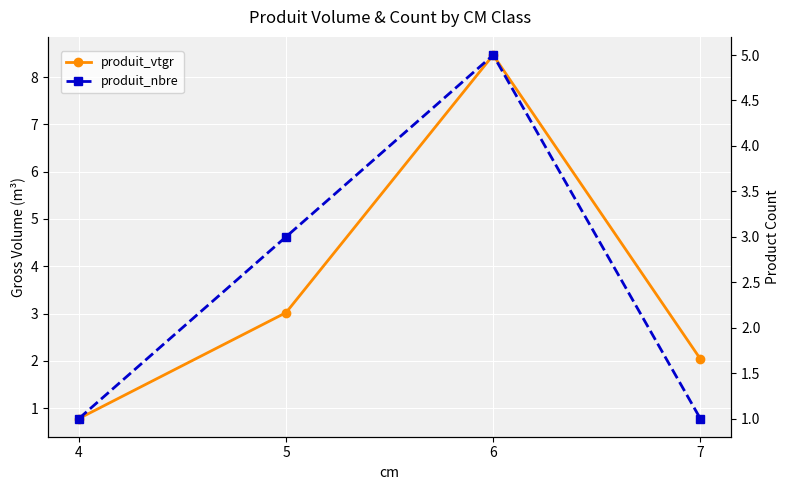

Where is the first local maximum for produit_vtgr?

6